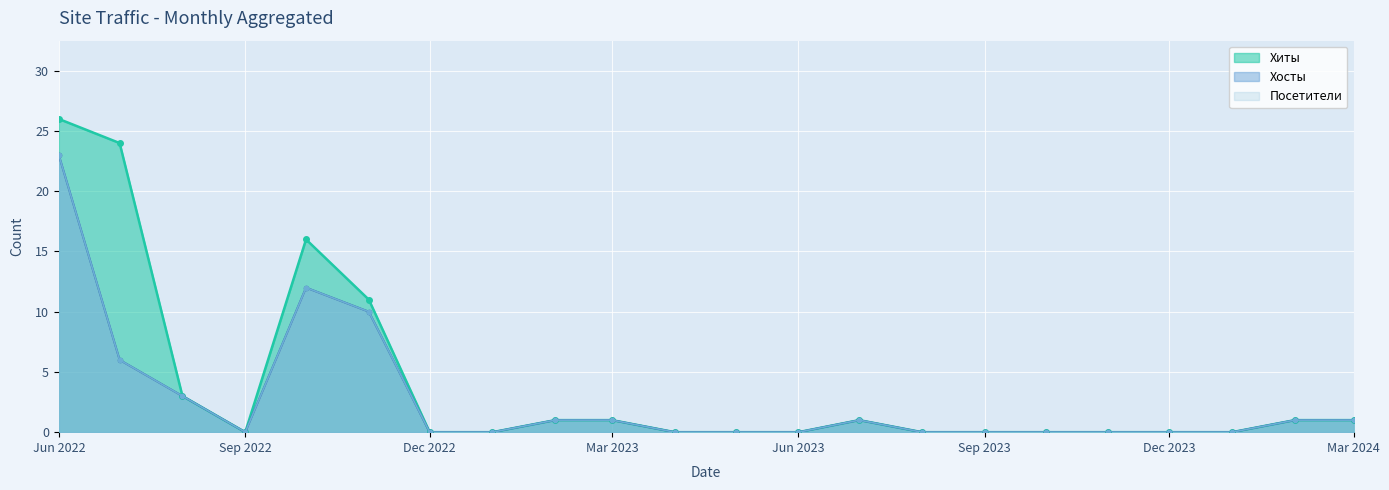

At which category does Хосты reach its first local valley?

Sep 2022